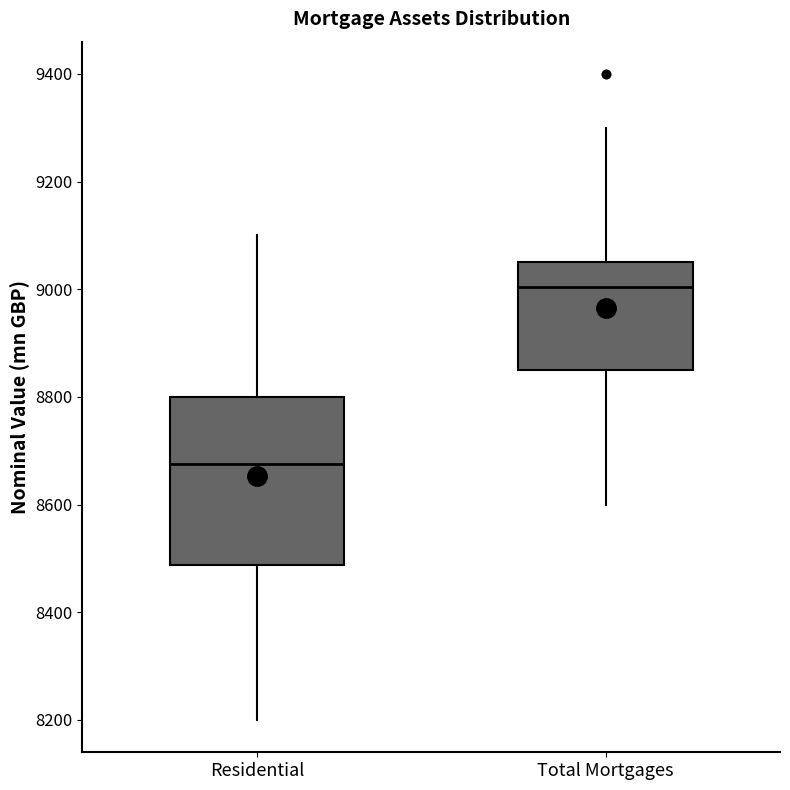

Reading left to right, transcribe this box plot: for each box, give where its median line is, the range the box spans, and where its two whiskers end, as read against the y-axis. The values are not printed on the chart, so give them approximately, as read against the axis.

Residential: median 8680, box 8480 to 8800, whiskers 8200 to 9100
Total Mortgages: median 9000, box 8860 to 9060, whiskers 8600 to 9300